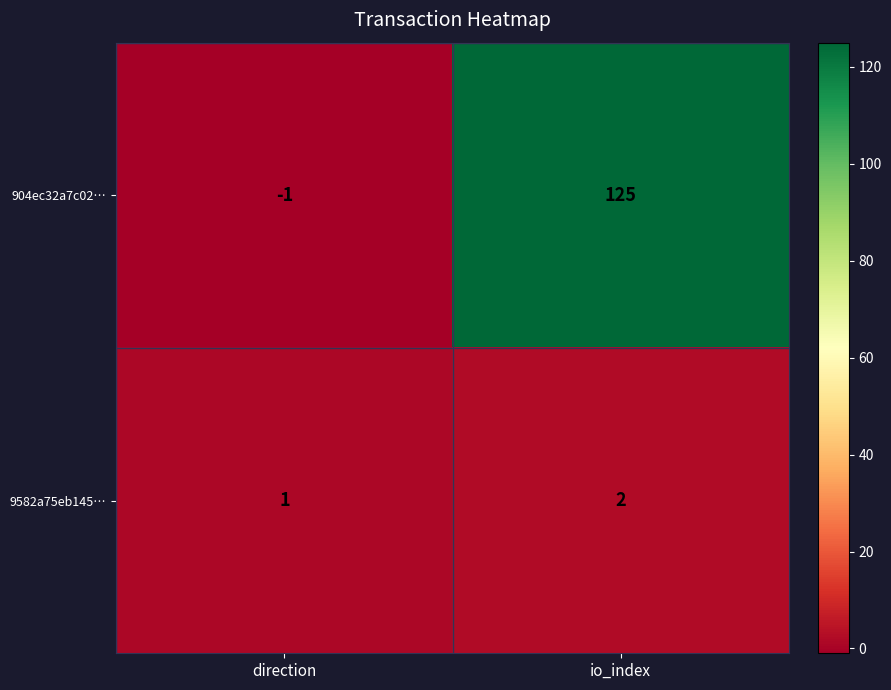

What is the difference between the 904ec32a7c02… values at direction and io_index?

126